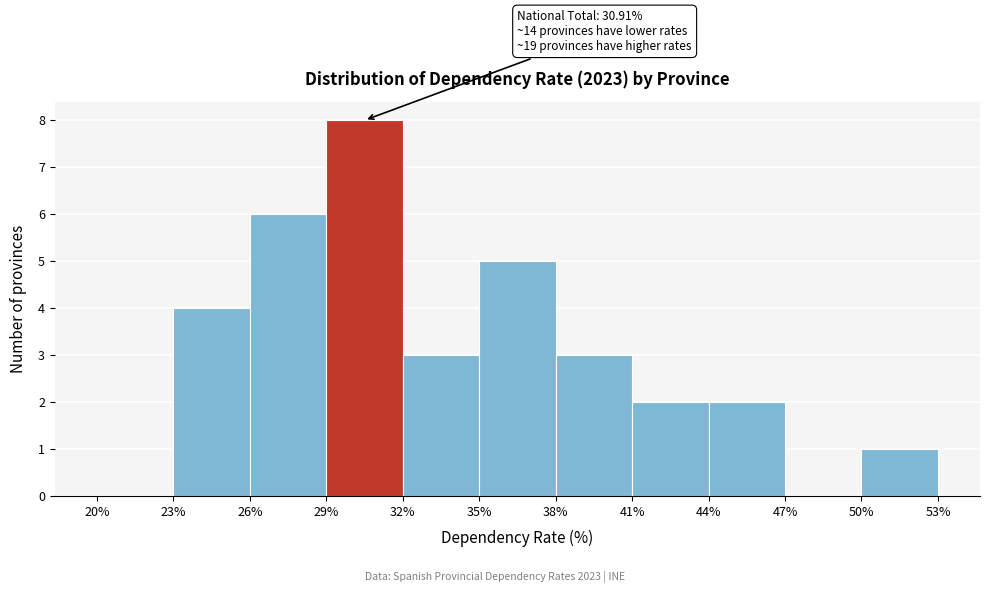

Over which range of the x-axis is the bar tallest?

29% to 32%